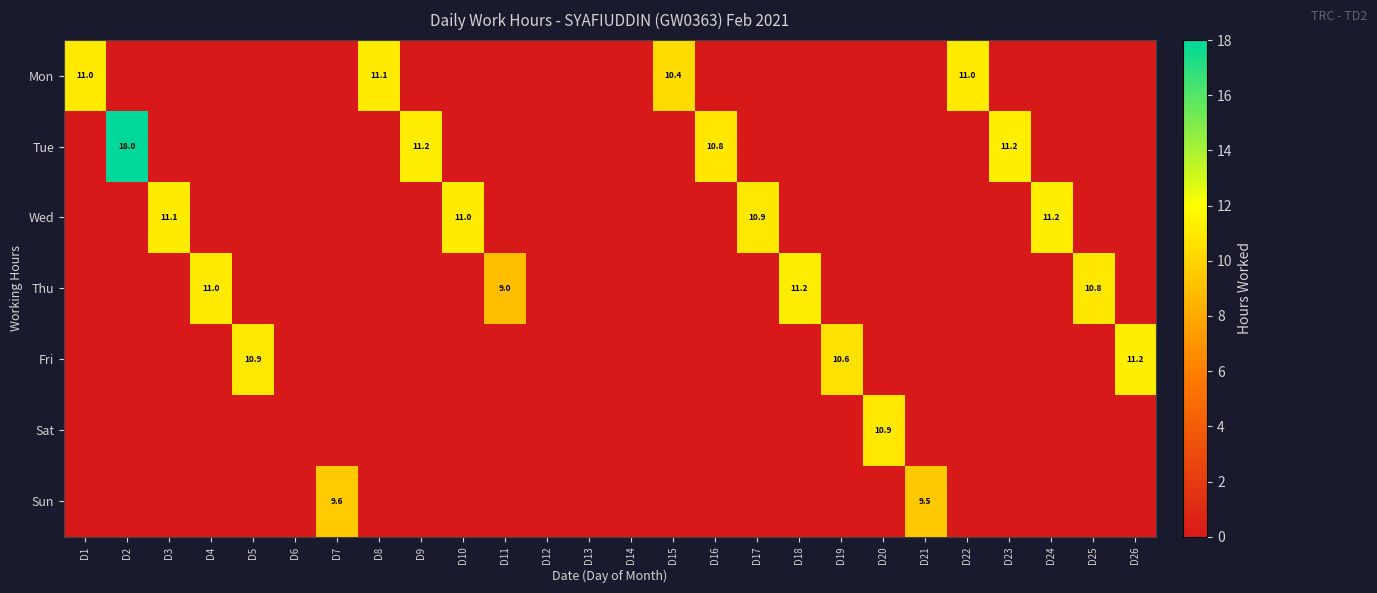

Rank the series by their maximum value, from lowest to highest.

Sun, Sat, Mon, Thu, Wed, Fri, Tue